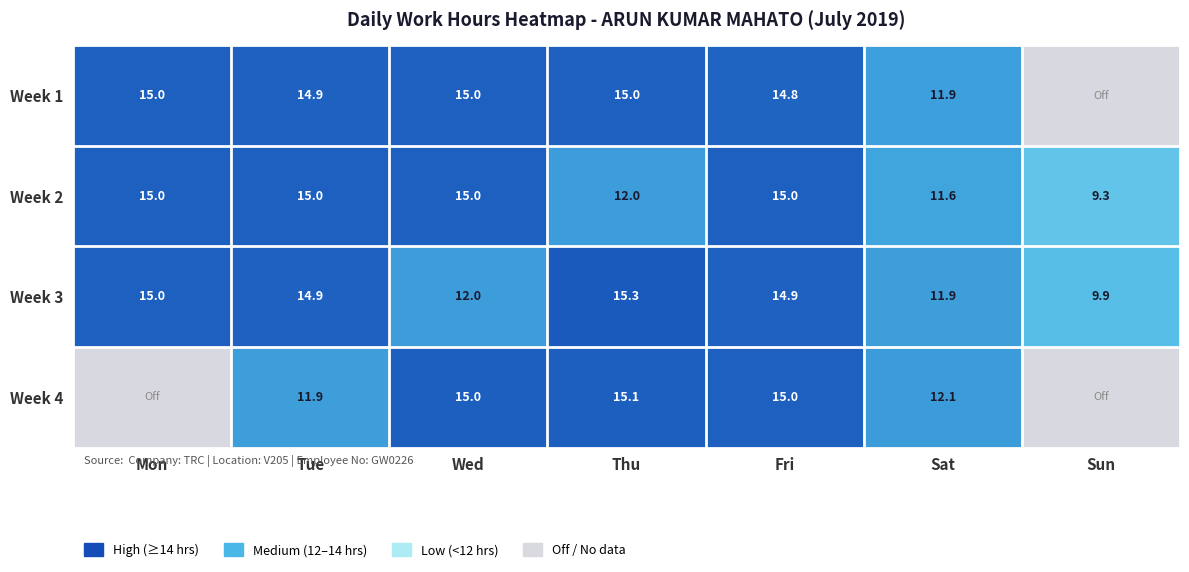

What is the total value across all series at Sat?

47.5